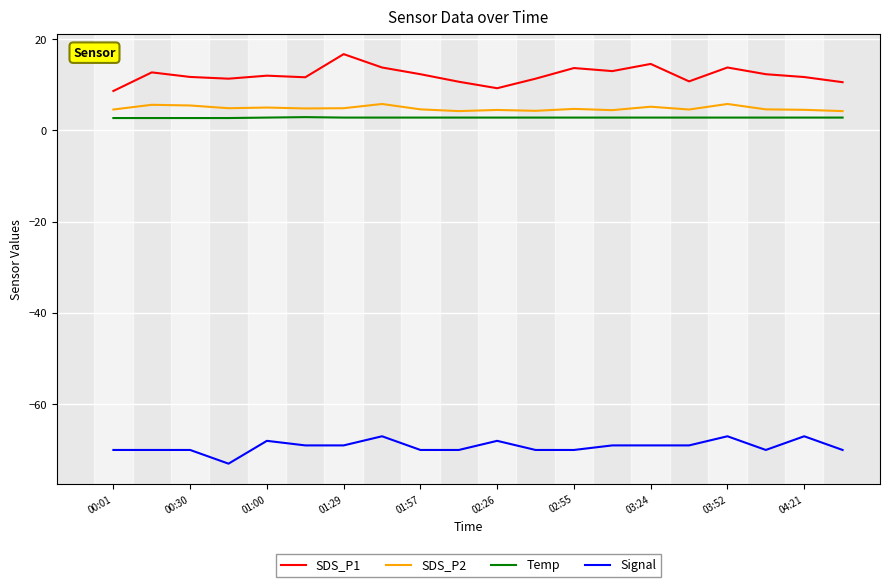

What are all the series names shown in the legend?

SDS_P1, SDS_P2, Temp, Signal